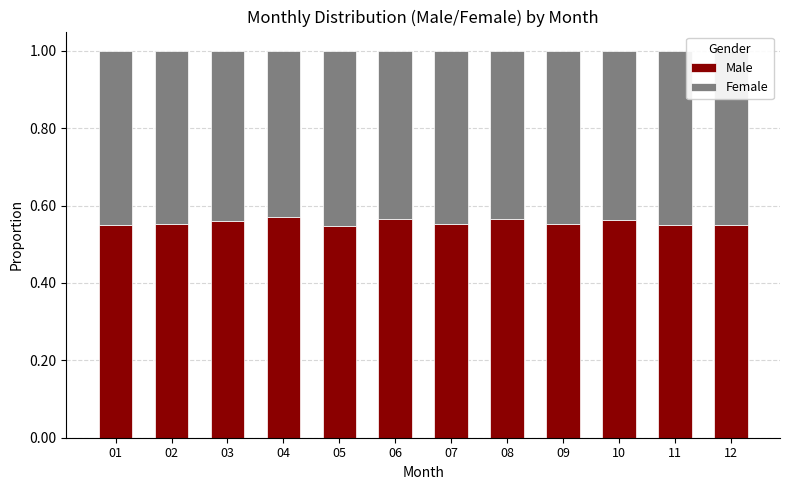

How many Male values are between 0 and 1?

12